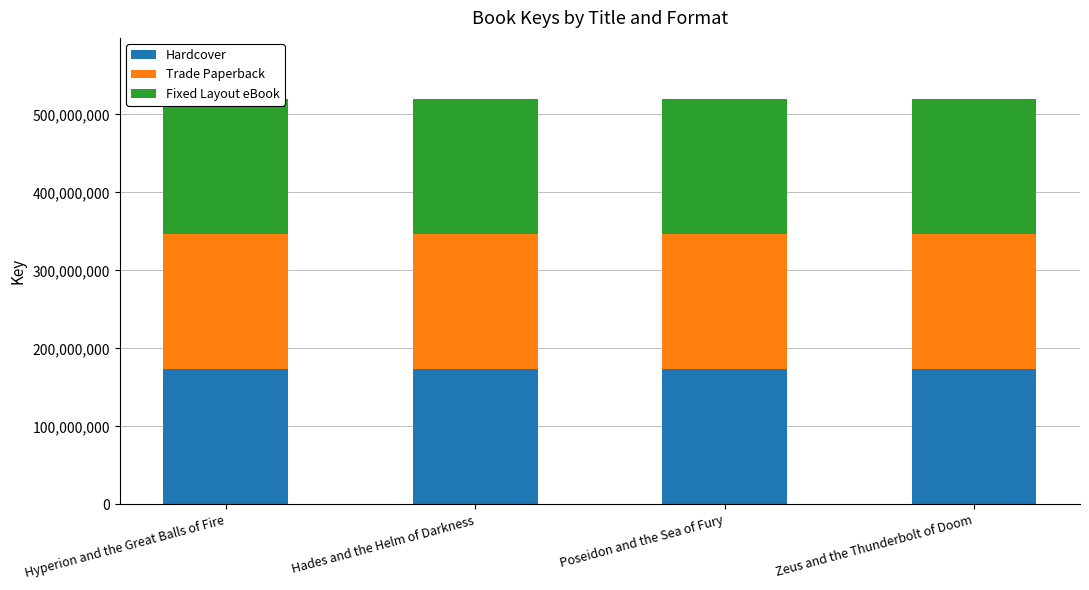

How many data points does each series have?

4